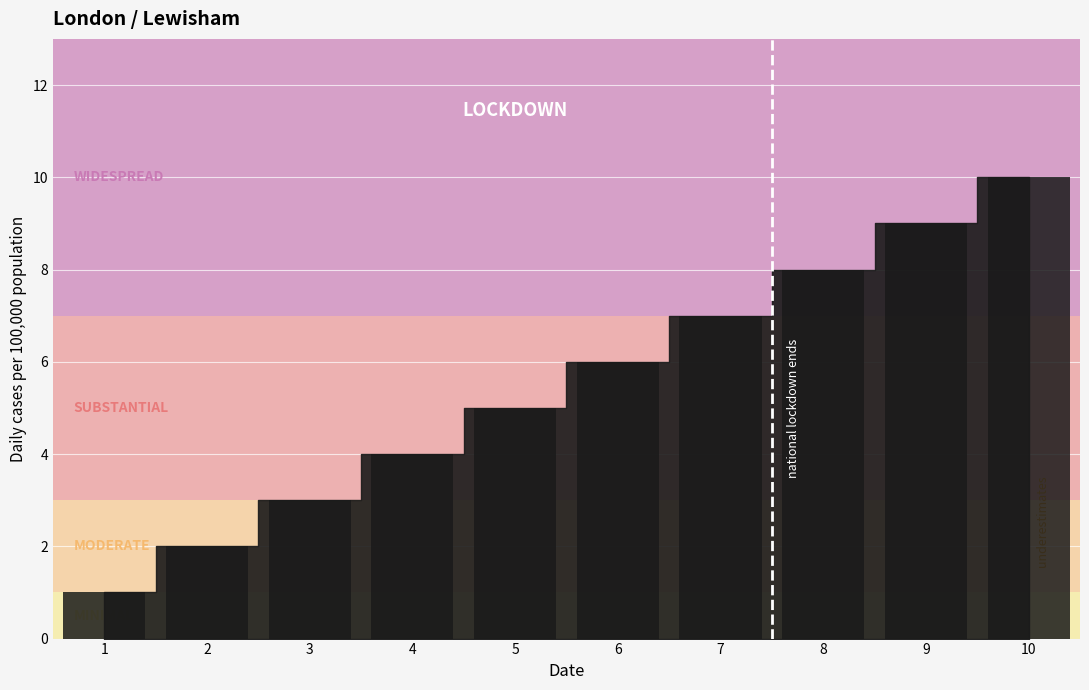

What is the value of the 6th bar from the left?

6